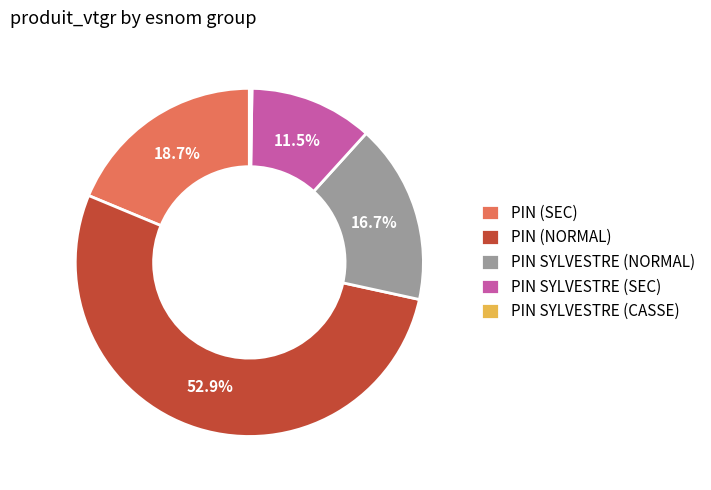

Which slice represents more than half of the pie?

PIN (NORMAL)